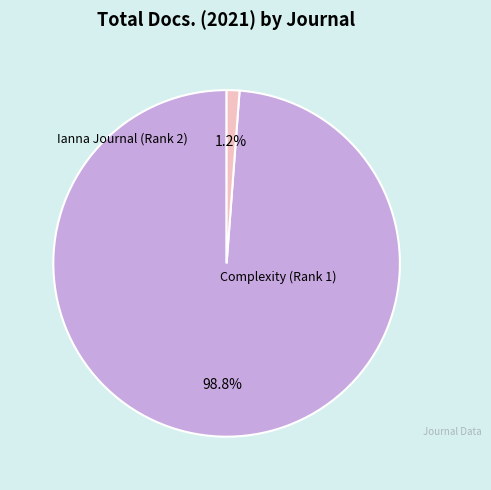

Which slice is the largest?

Complexity (Rank 1)